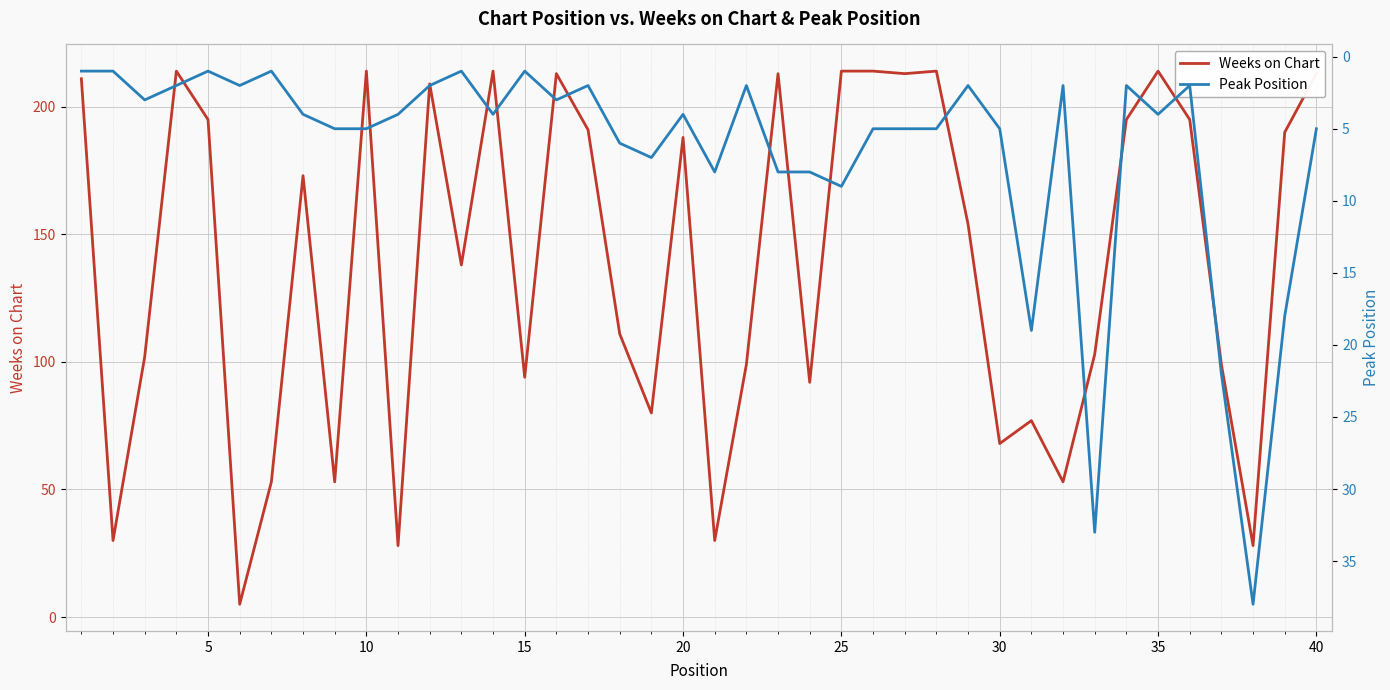

Rank the series by their average value, from lowest to highest.

Peak Position, Weeks on Chart